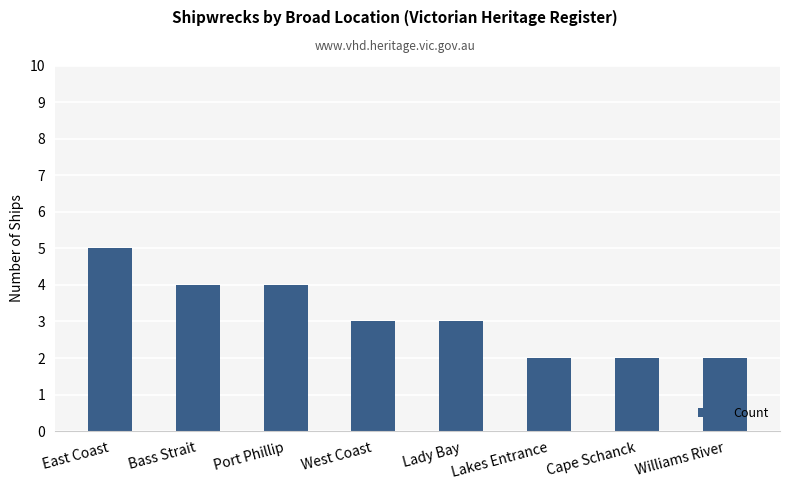

Which label corresponds to the largest value in the chart?

East Coast